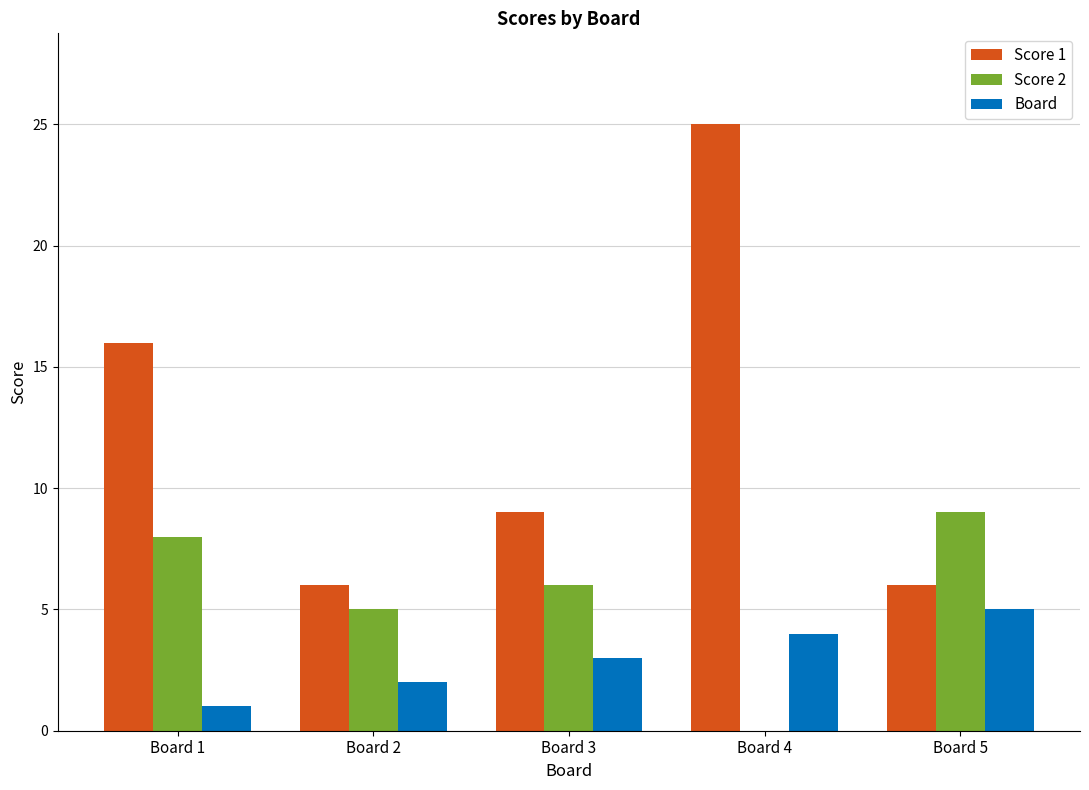

Which series changed the most between Board 1 and Board 5?

Score 1